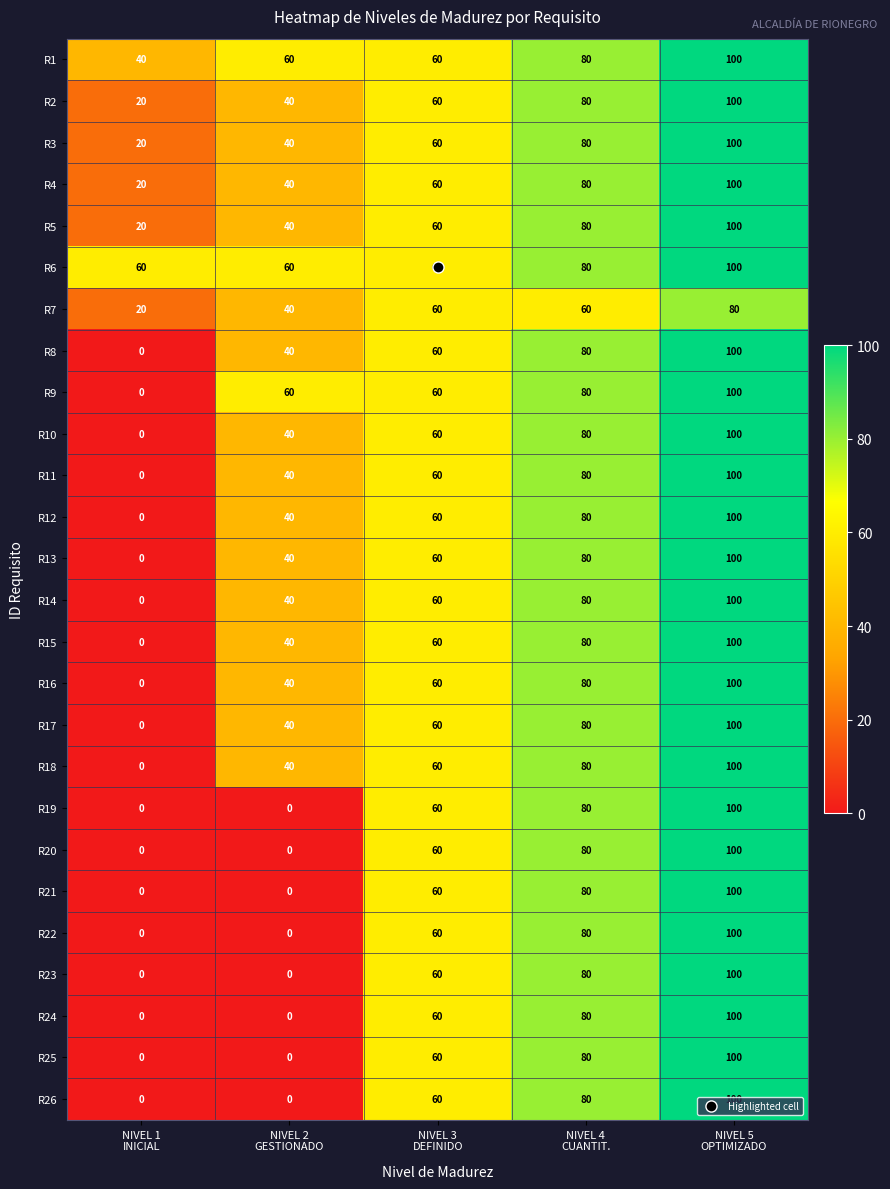

What is the maximum value for R10?

100